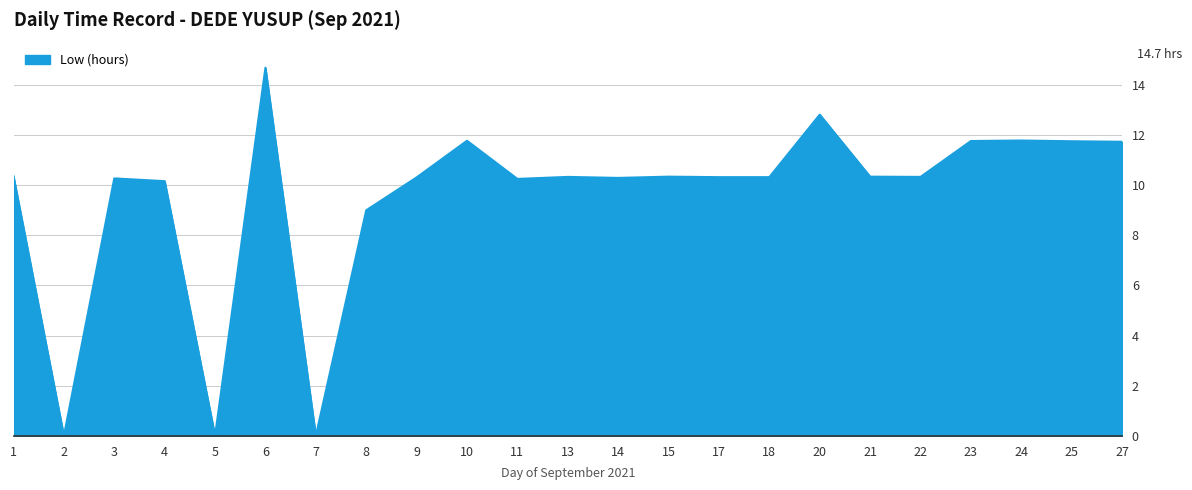

Does the chart have visible grid lines?

Yes